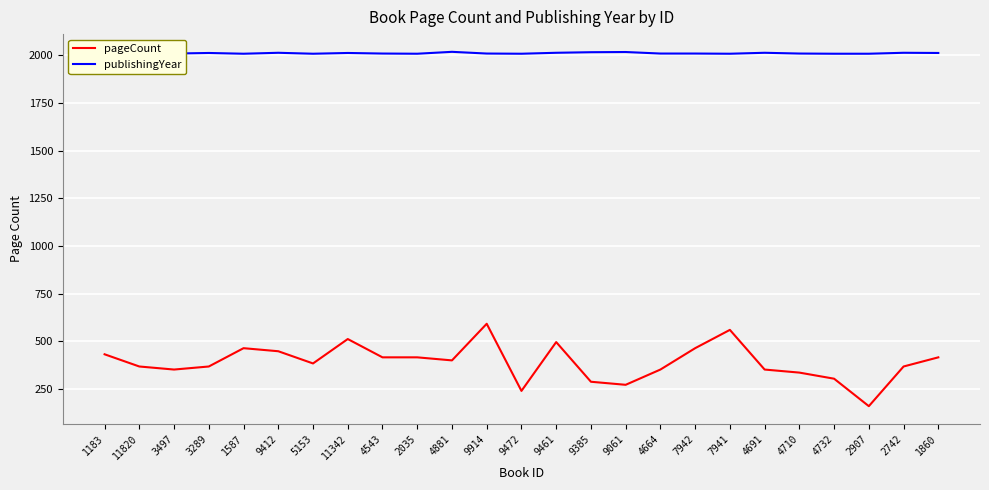

What is the minimum value shown in the chart?

160